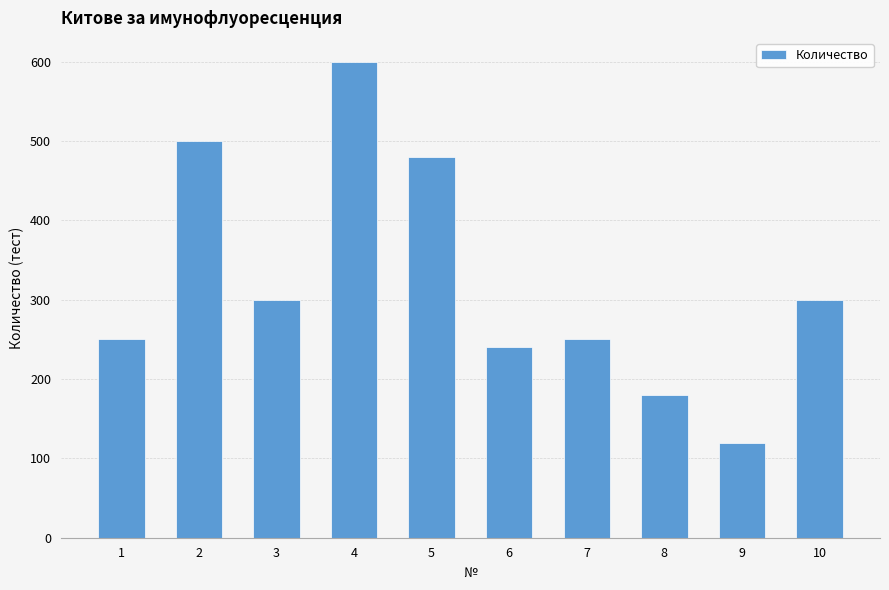

What is the value of the 7th bar from the left?

250